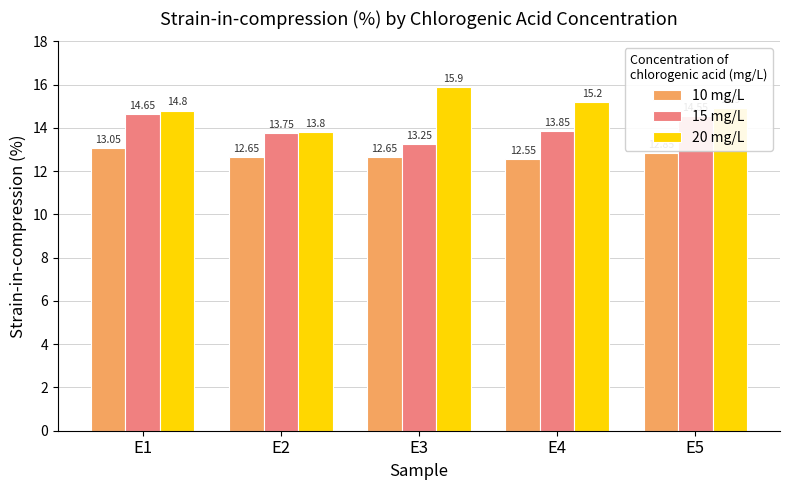

Is it true that 10 mg/L equals 4.5 at E1?

False